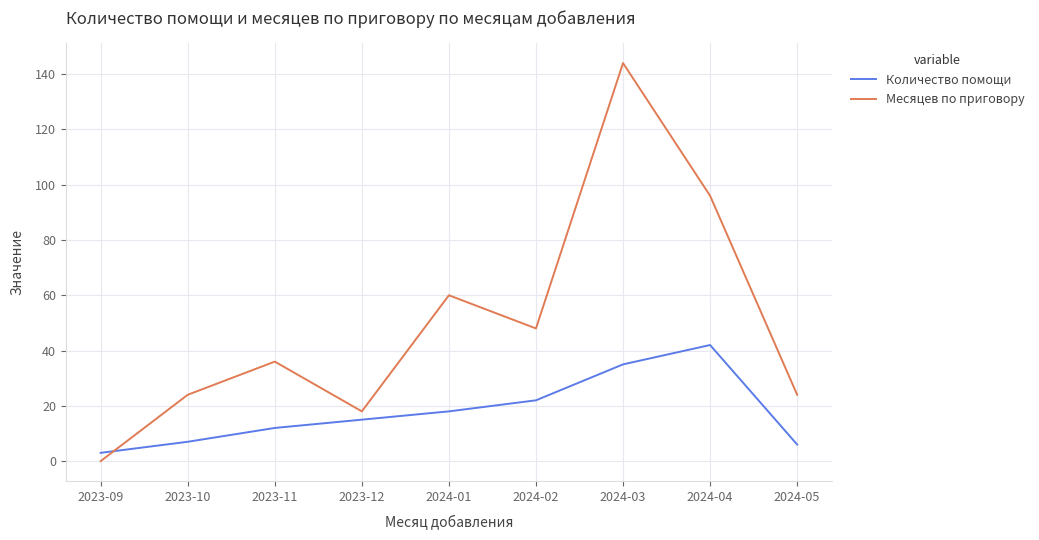

True or false: Количество помощи and Месяцев по приговору cross at least once.

True